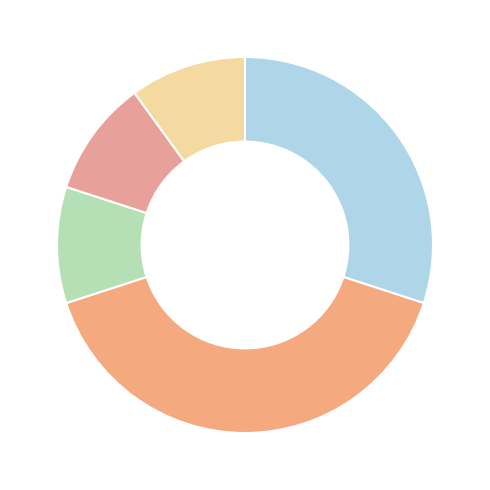

How many slices are in this pie chart?

5